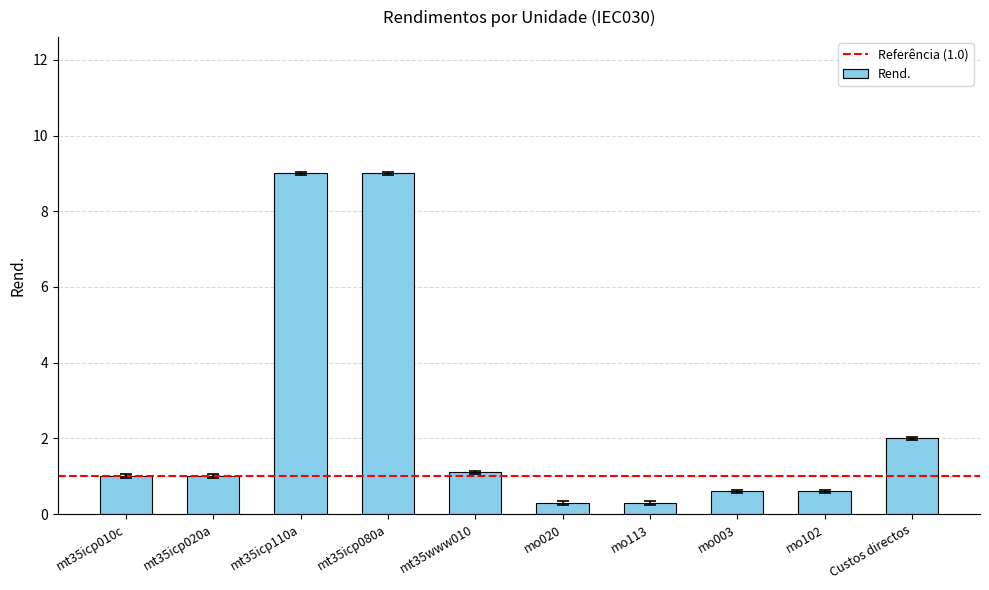

What is the sum of the values at mt35www010 and Custos directos?

3.1